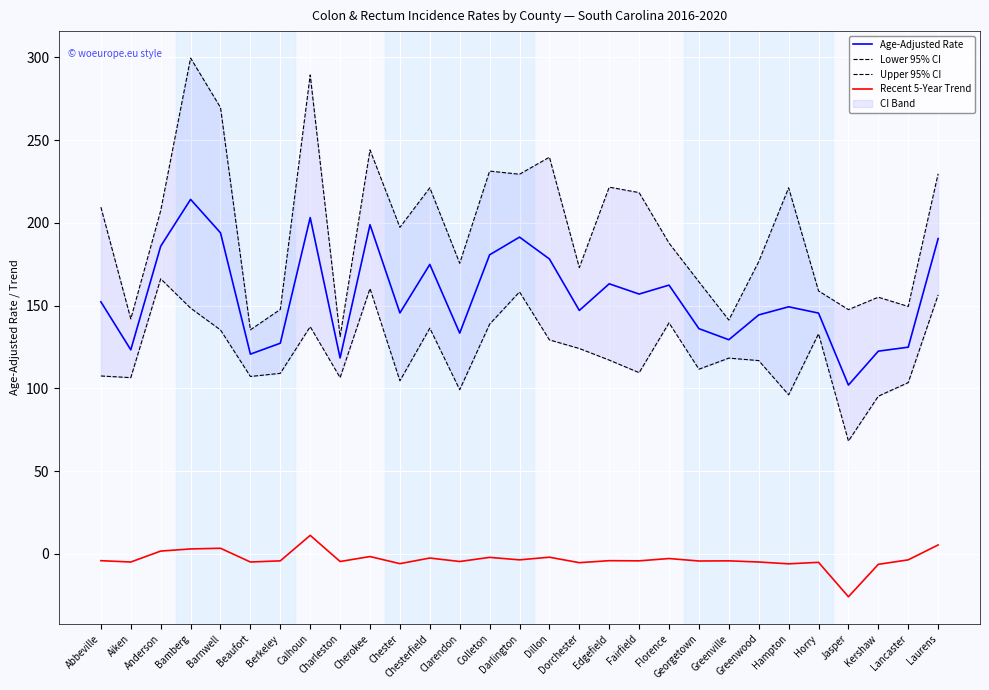

What is the value of the Lower 95% CI point at the 6th from the left?

107.2